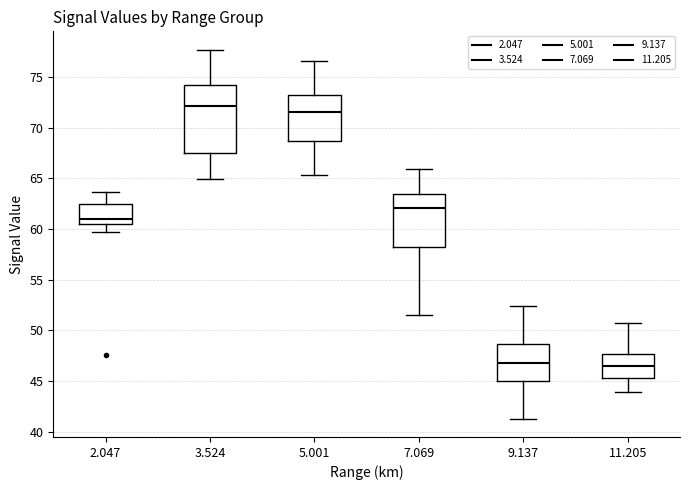

Reading left to right, read every box against the y-axis: the position of its median line, the range the box covers, and the ends of its whiskers. The values are not printed on the chart, so give them approximately, as read against the axis.

2.047: median 61.0, box 60.5 to 62.5, whiskers 59.5 to 63.5
3.524: median 72.0, box 67.5 to 74.5, whiskers 65.0 to 77.5
5.001: median 71.5, box 68.5 to 73.5, whiskers 65.5 to 76.5
7.069: median 62.0, box 58.5 to 63.5, whiskers 51.5 to 66.0
9.137: median 47.0, box 45.0 to 48.5, whiskers 41.5 to 52.5
11.205: median 46.5, box 45.5 to 47.5, whiskers 44.0 to 50.5